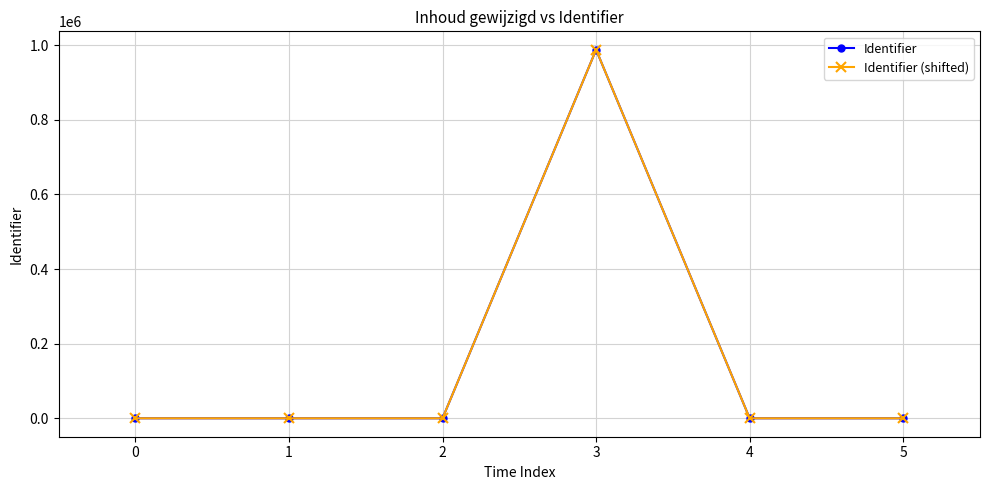

The Identifier (shifted) series shows 266277 at 2. True or false?

False